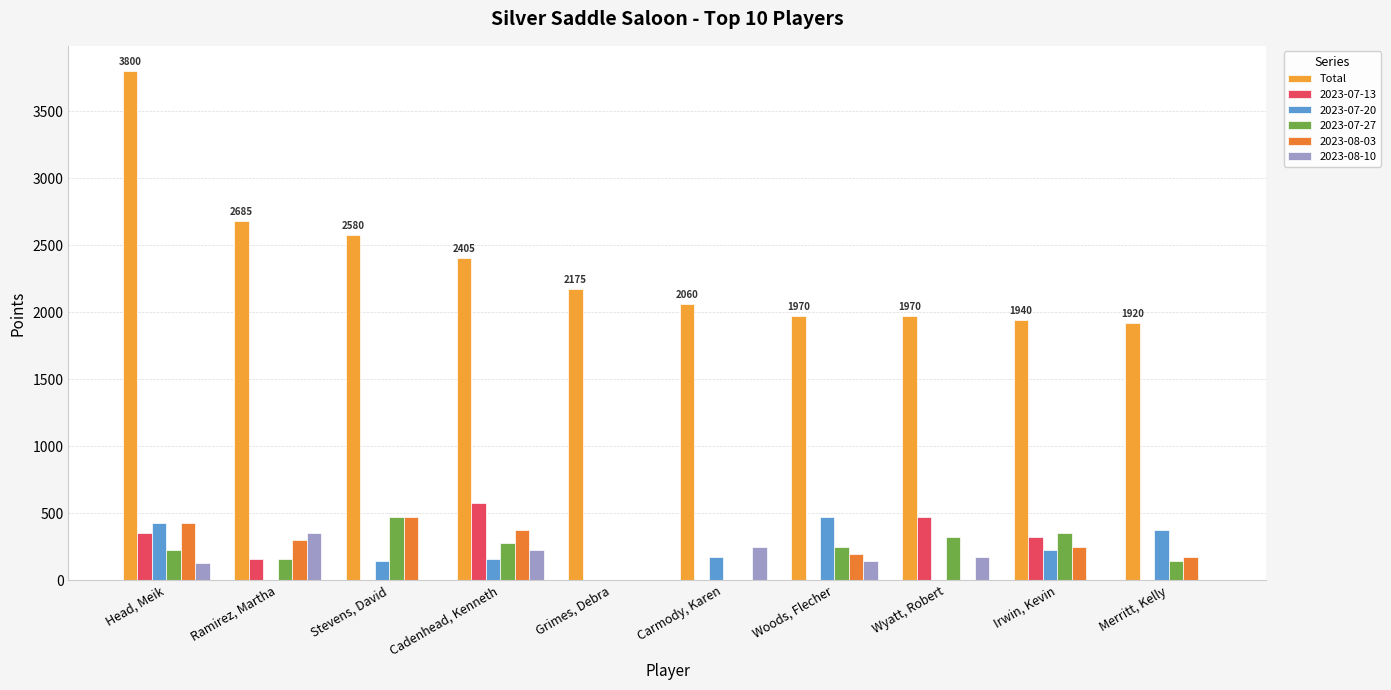

Are the bars grouped side by side (vs. stacked)?

Yes